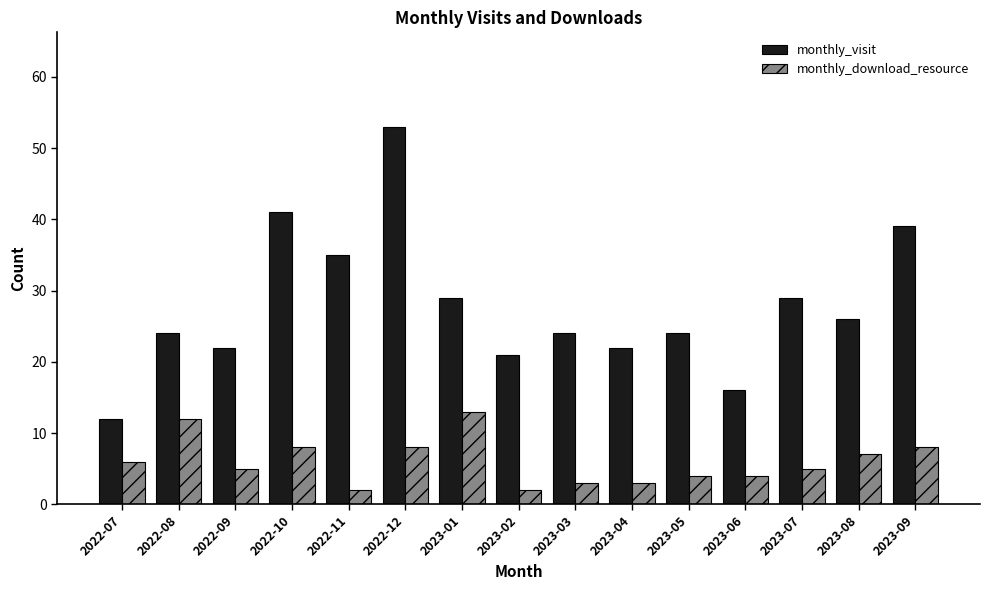

True or false: monthly_visit has a value of 11 at 2023-06.

False